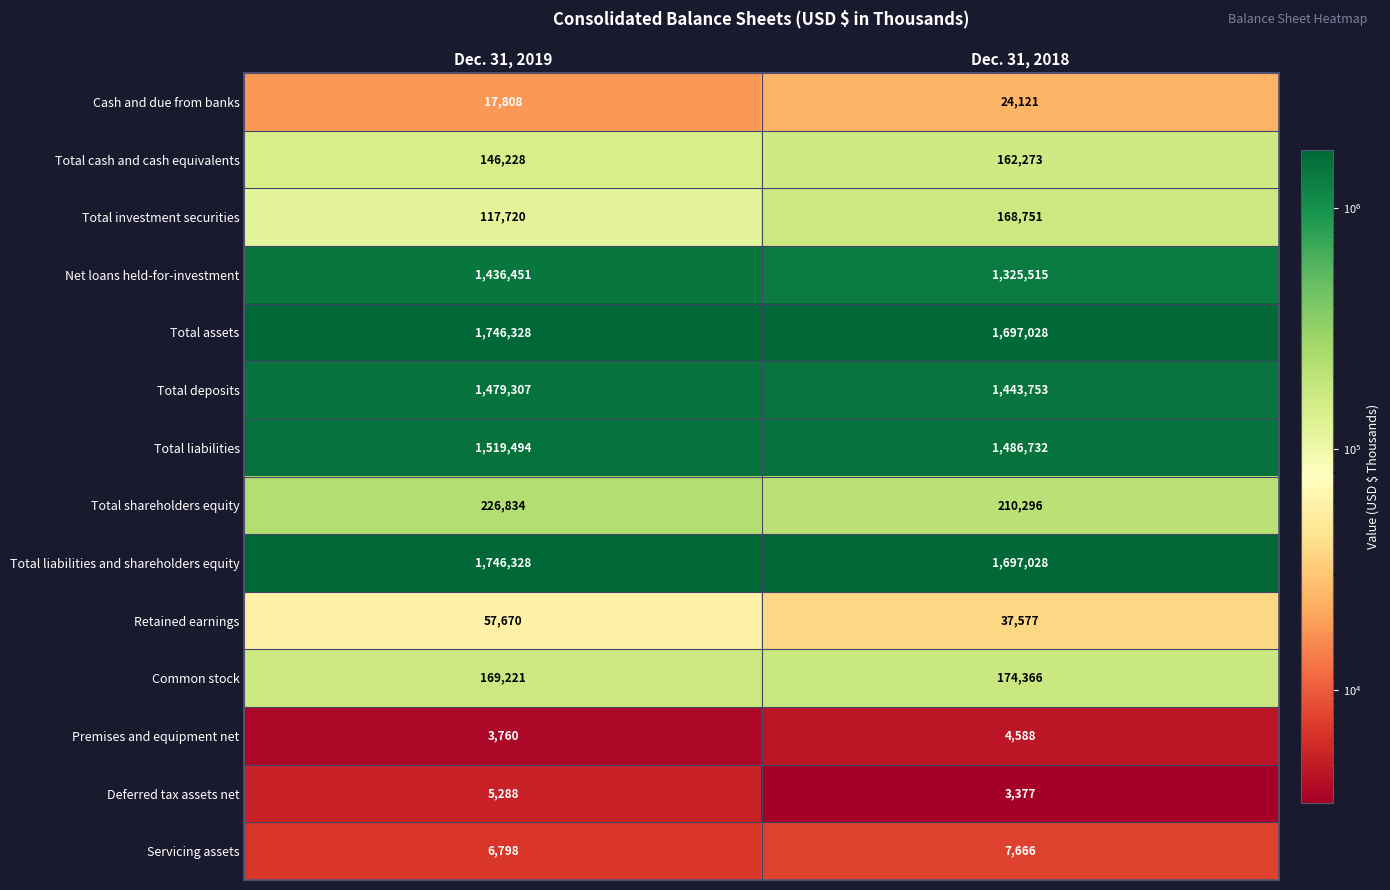

How many distinct data groups are displayed?

14